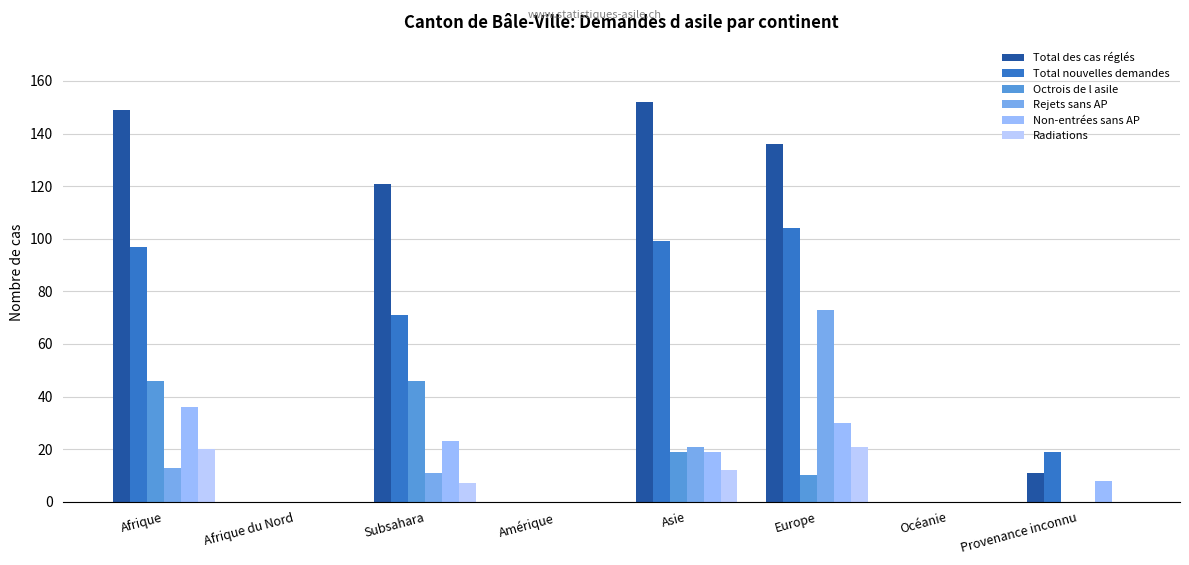

At which label does Total des cas réglés reach its peak?

Asie